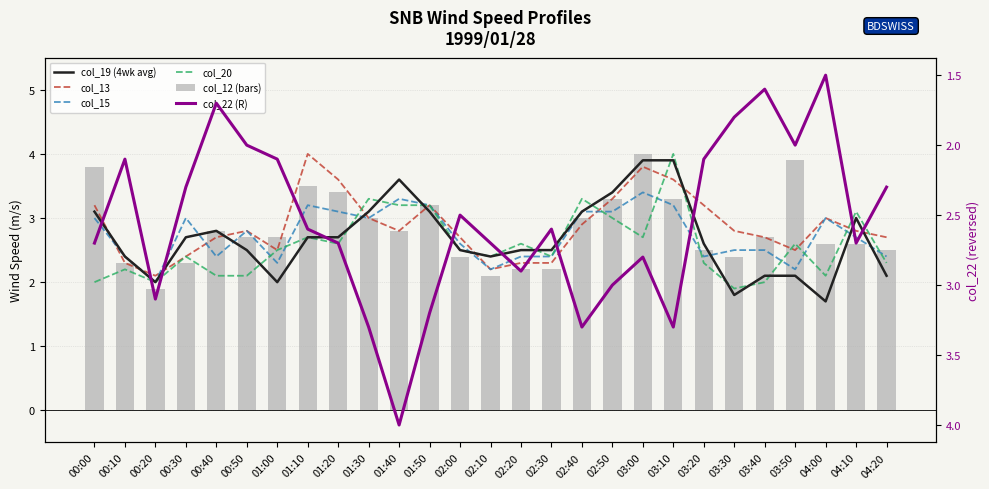

What is the total value across all series at 00:30?

15.1